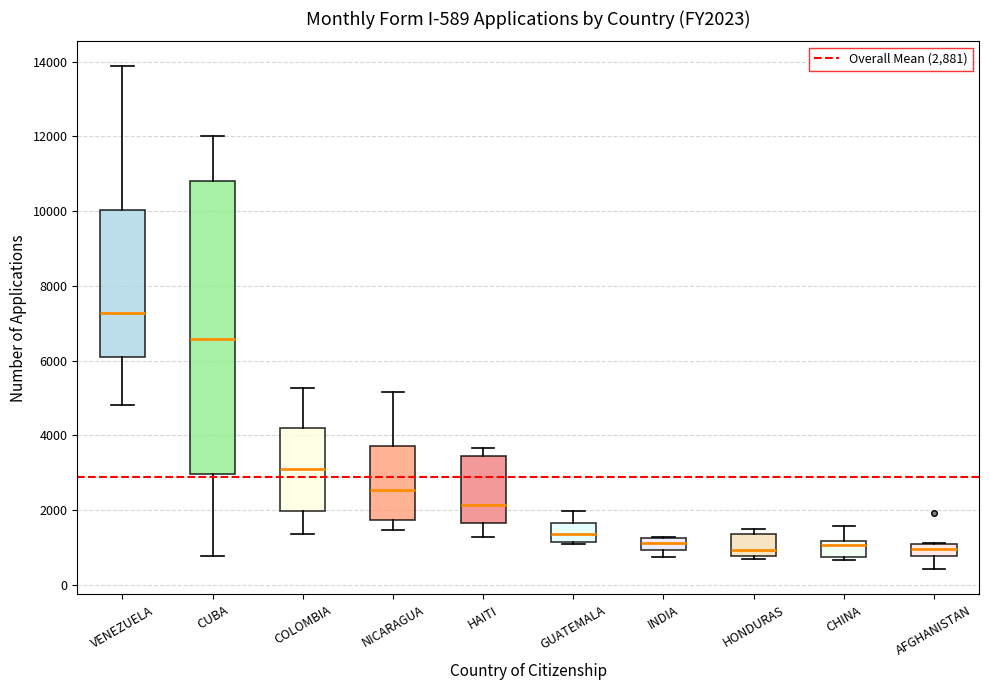

Which box is the tallest, from its lower edge to its upper edge?

CUBA